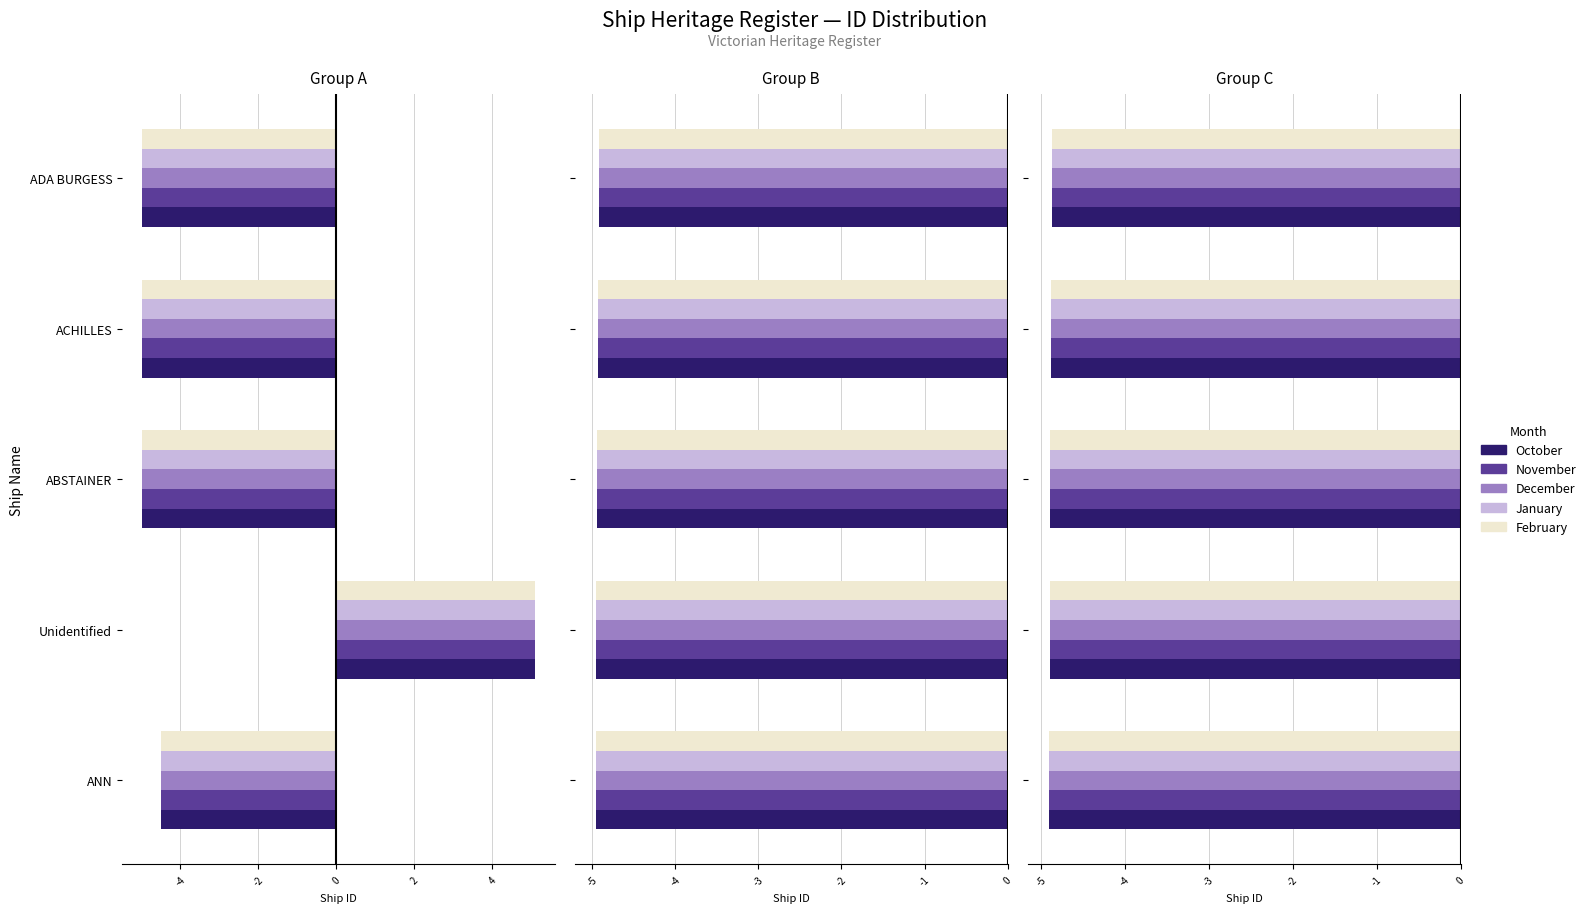

List the series in order of their peak value, lowest first.

October, November, December, January, February